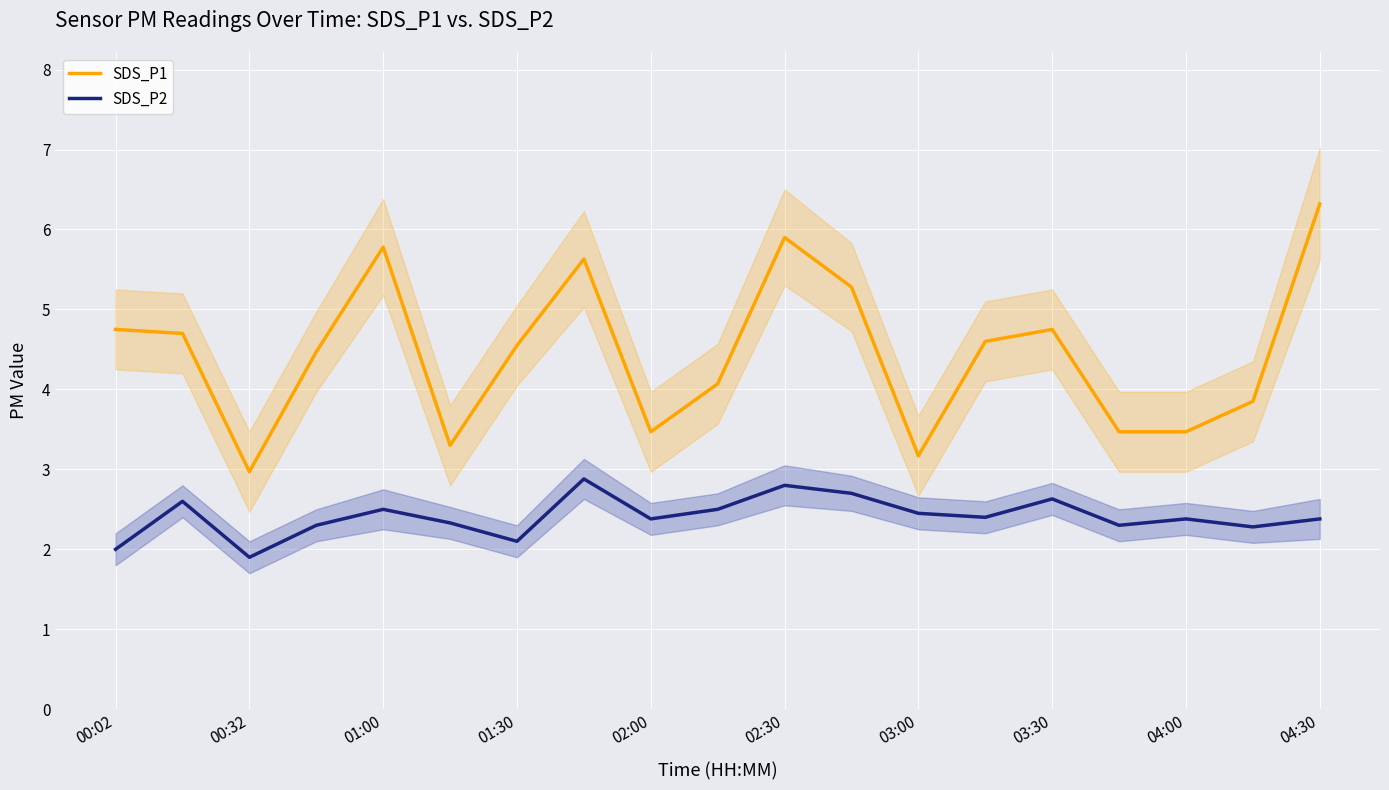

How many series are shown in this chart?

2